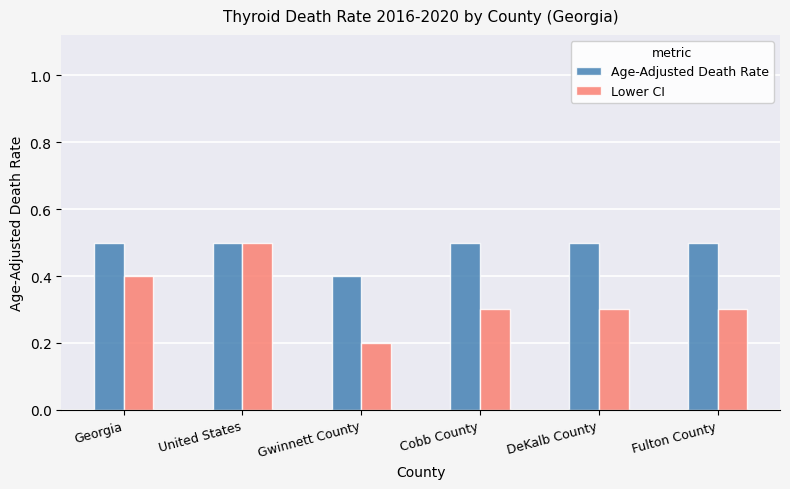

The value of Lower CI at Cobb County is 0.1. True or false?

False